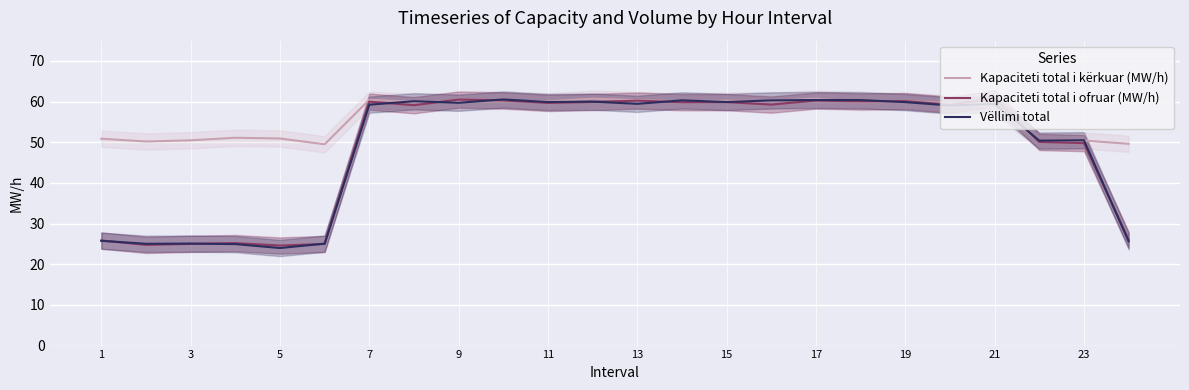

The Kapaciteti total i ofruar (MW/h) series shows 59.9 at 13. True or false?

True